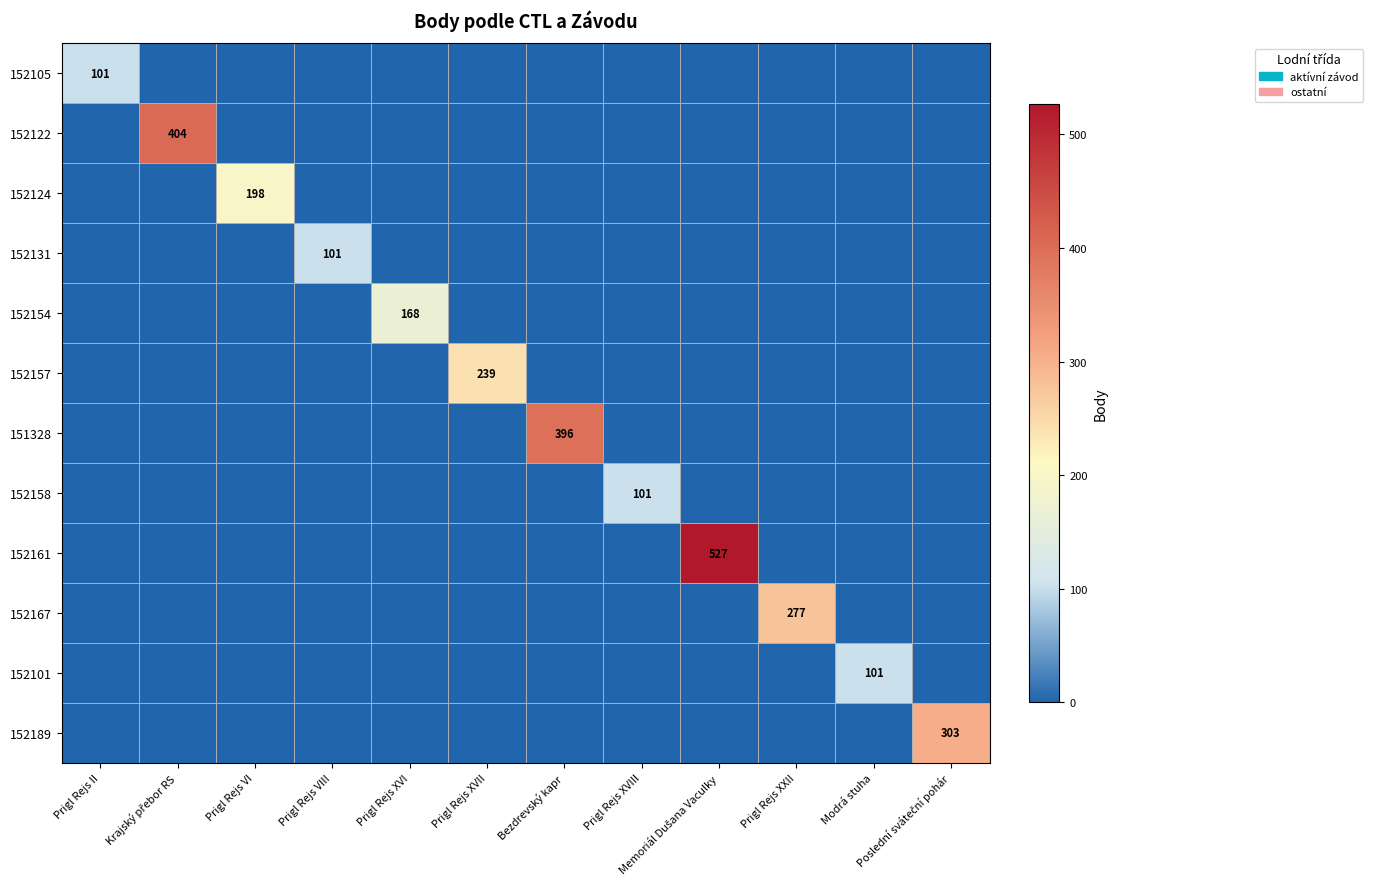

How many values in the 151328 series exceed 0?

1